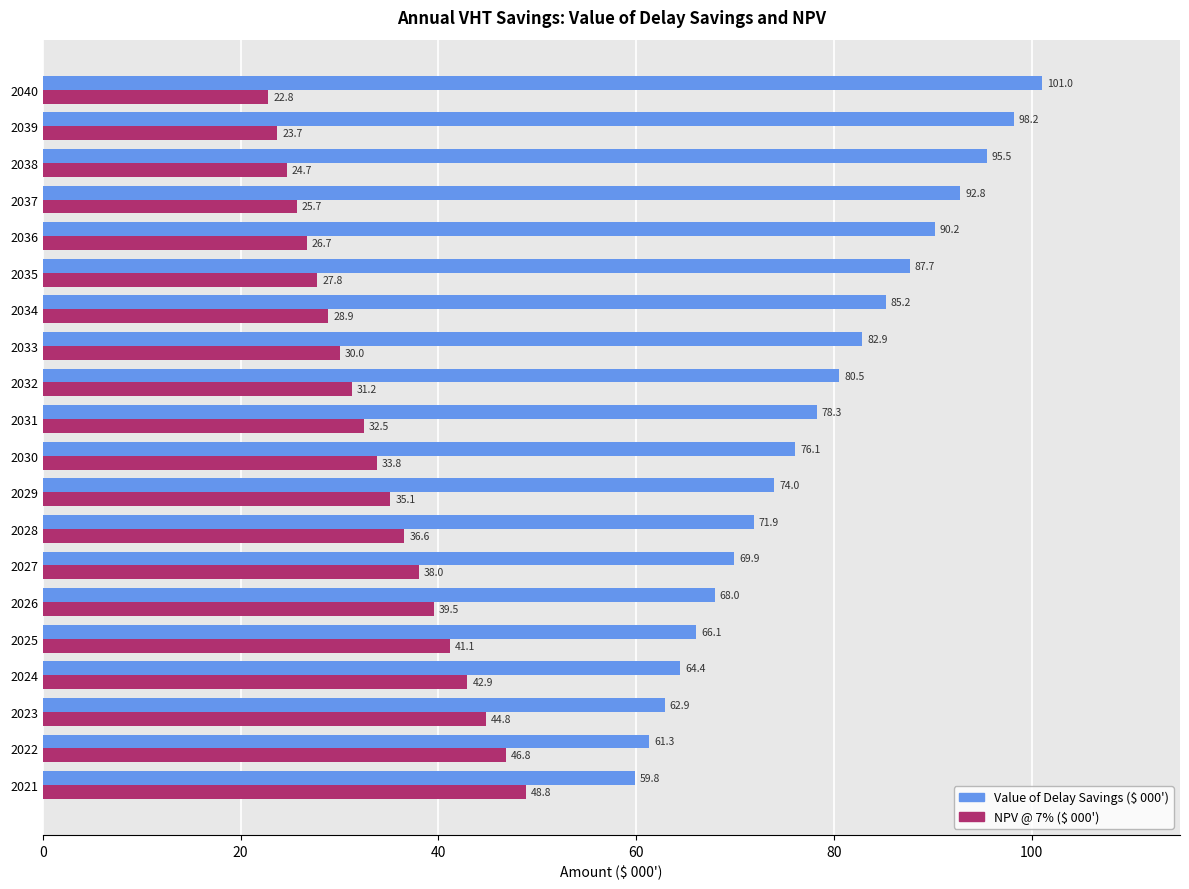

What is the difference between the highest and lowest values at 2037?

67.1